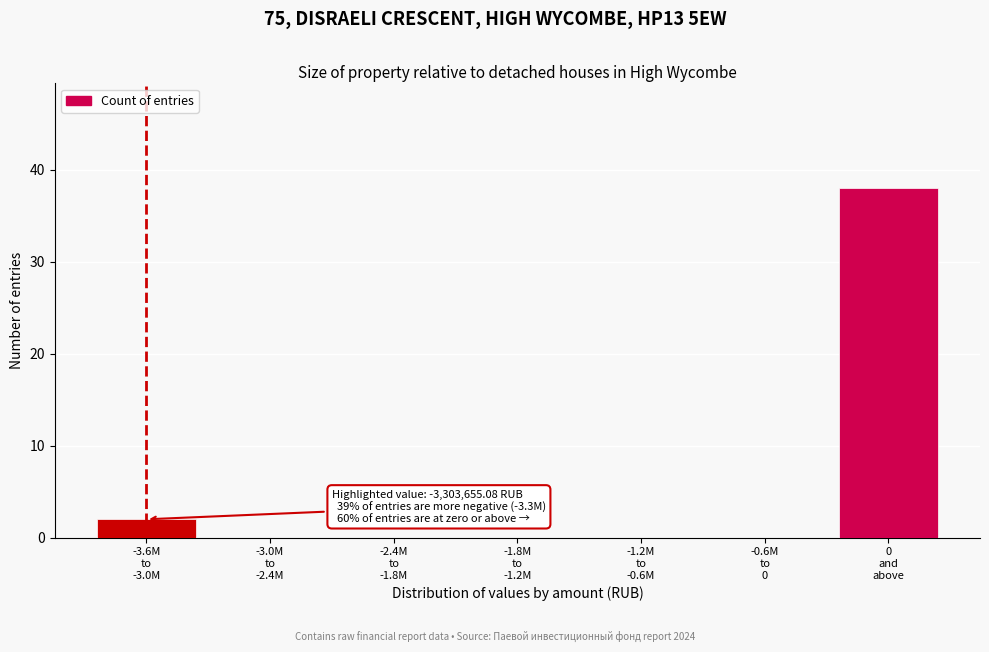

What is the maximum value shown in the chart?

38